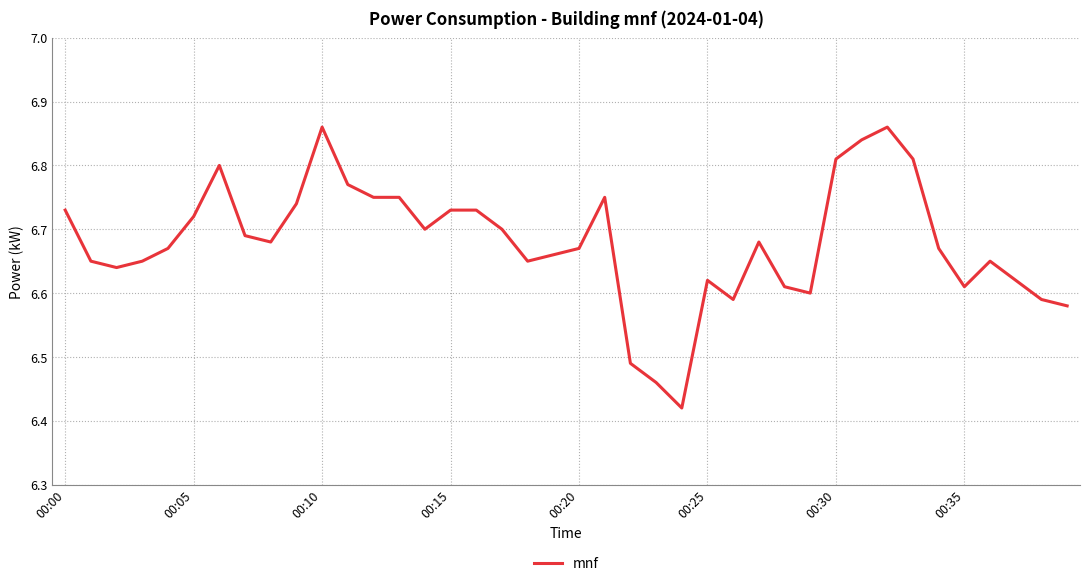

How many distinct data groups are displayed?

1